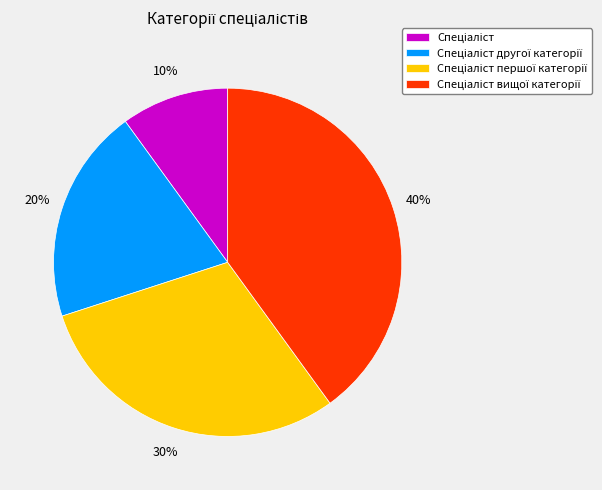

Does any single category account for the majority?

No